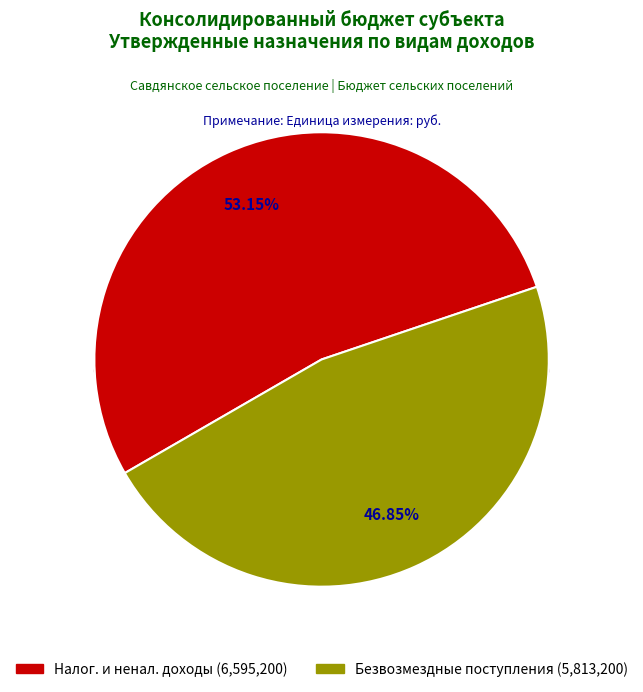

Which category has the biggest portion of the pie?

НАЛОГОВЫЕ И НЕНАЛОГОВЫЕ ДОХОДЫ